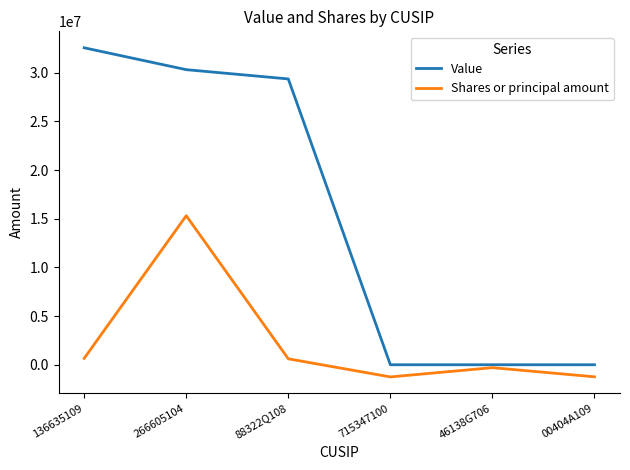

List the series in order of their peak value, lowest first.

Shares or principal amount, Value